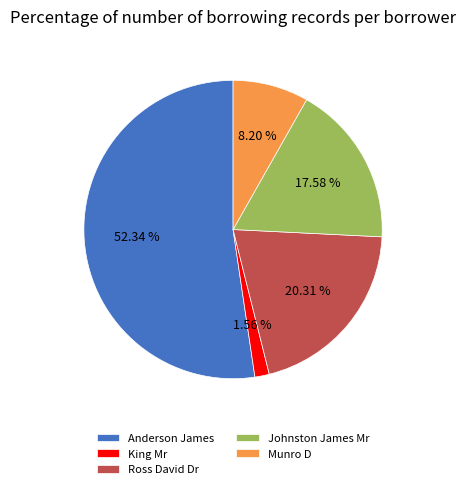

Approximately how many times larger is the value at King Mr compared to Ross David Dr?

0.1